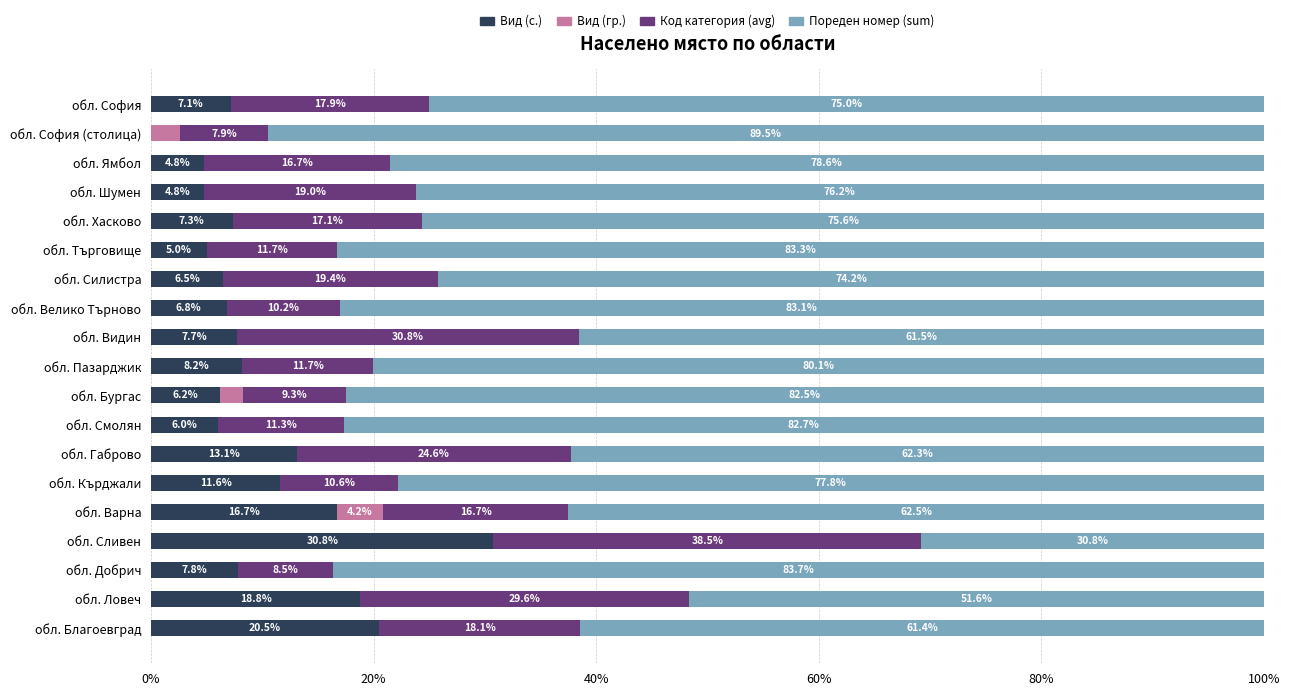

The Вид (с.) series shows 9.7 at обл. Силистра. True or false?

False